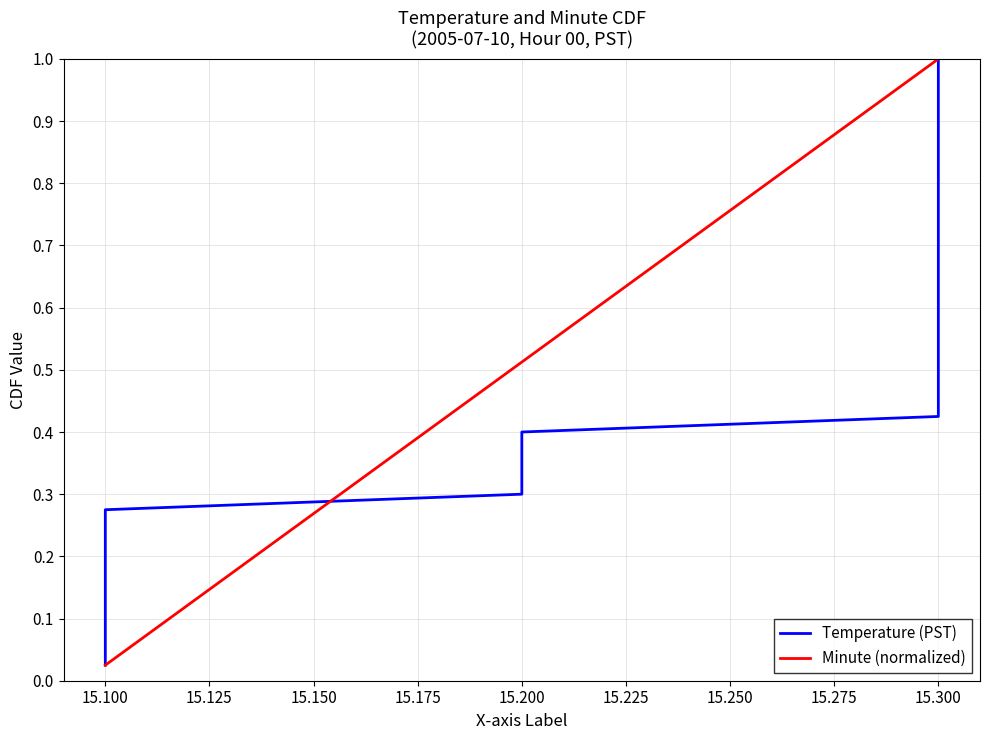

Where is Minute (normalized) nearest to the value 0?

15.100